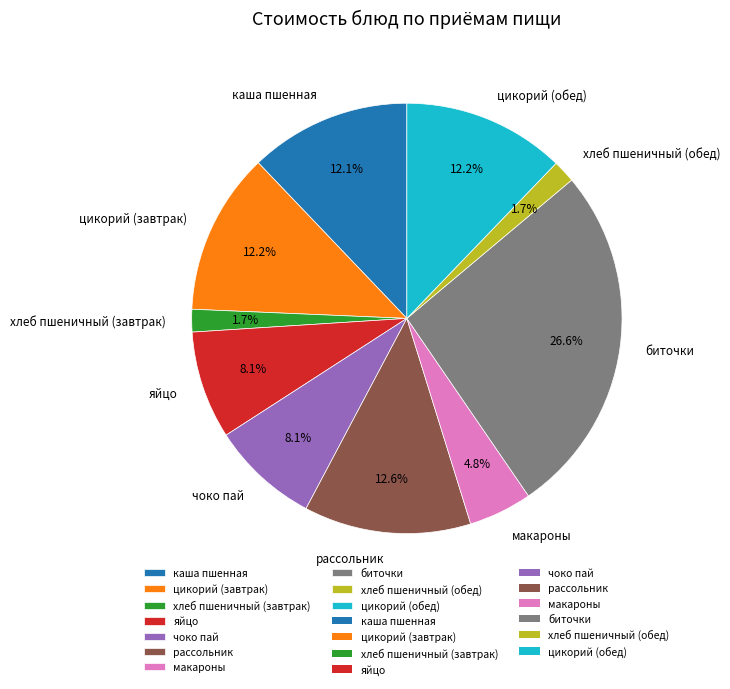

To the nearest percent, what portion does цикорий (обед) represent?

12%